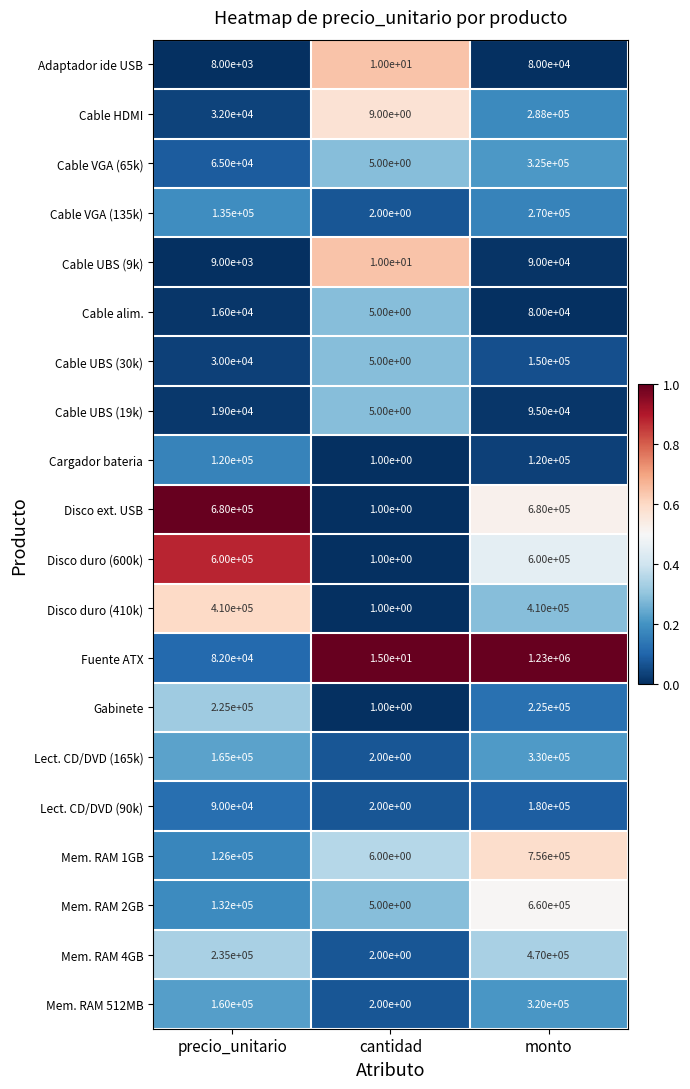

List the labels in order of Cable VGA (65k) value, largest first.

monto, precio_unitario, cantidad